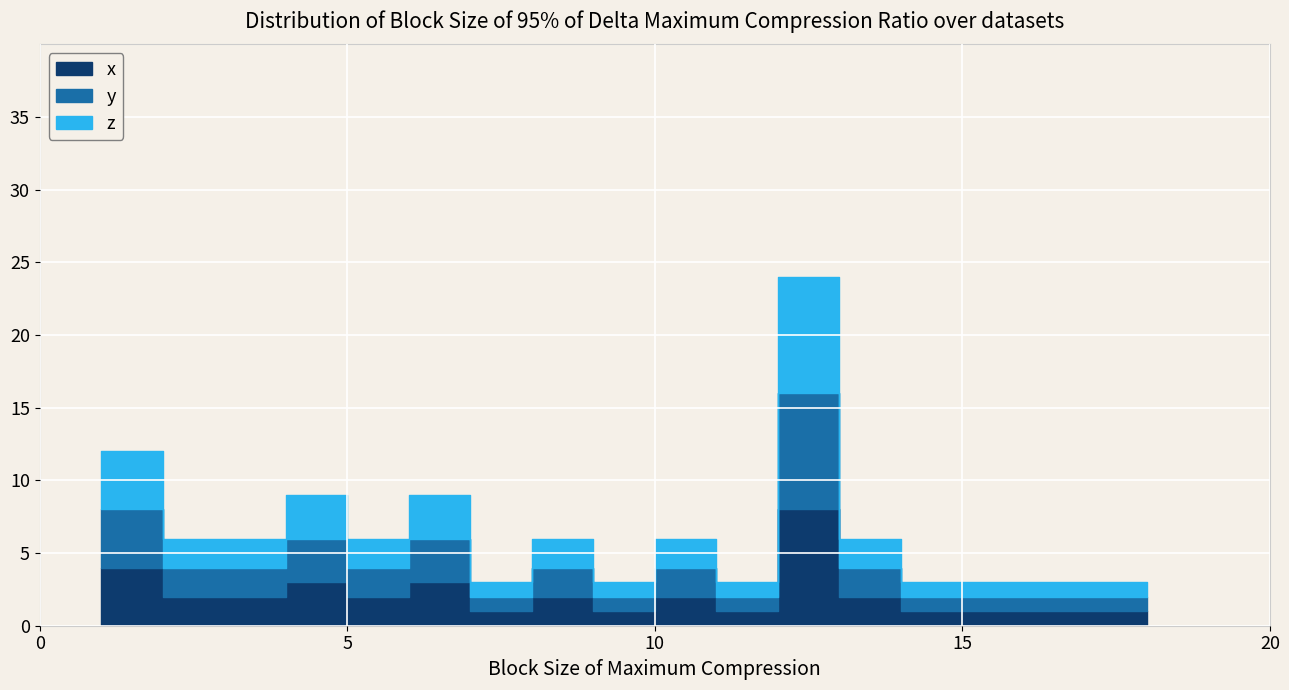

Where does the y series first go above 4?

1